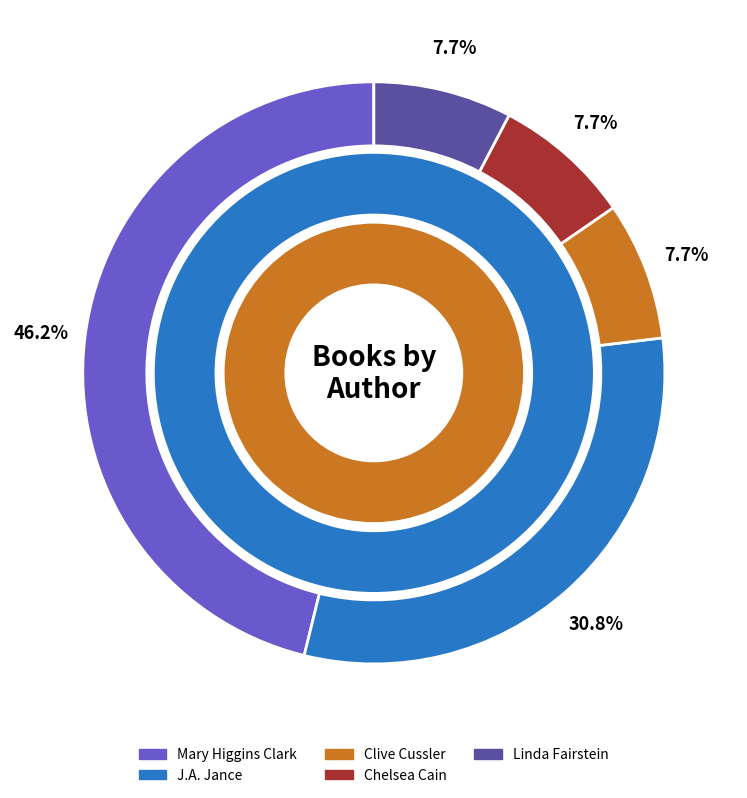

What is the ratio of the value at Linda Fairstein to the value at J.A. Jance?

0.2